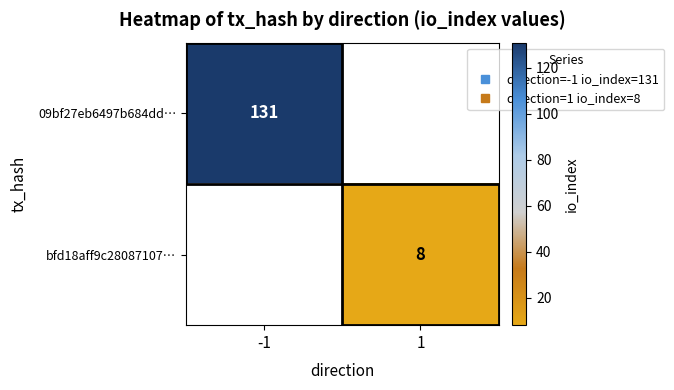

At how many categories does at least one series exceed 9?

1